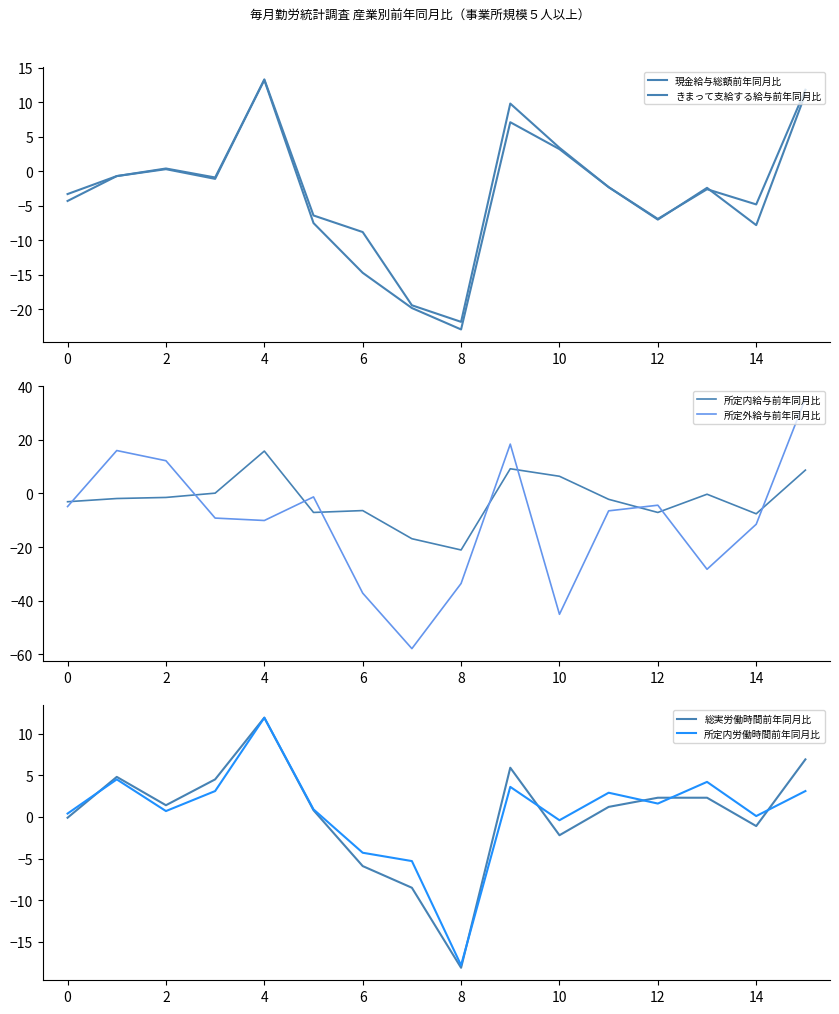

Is the value of 所定内労働時間前年同月比 at 12 greater than the value of 総実労働時間前年同月比 at 6?

Yes